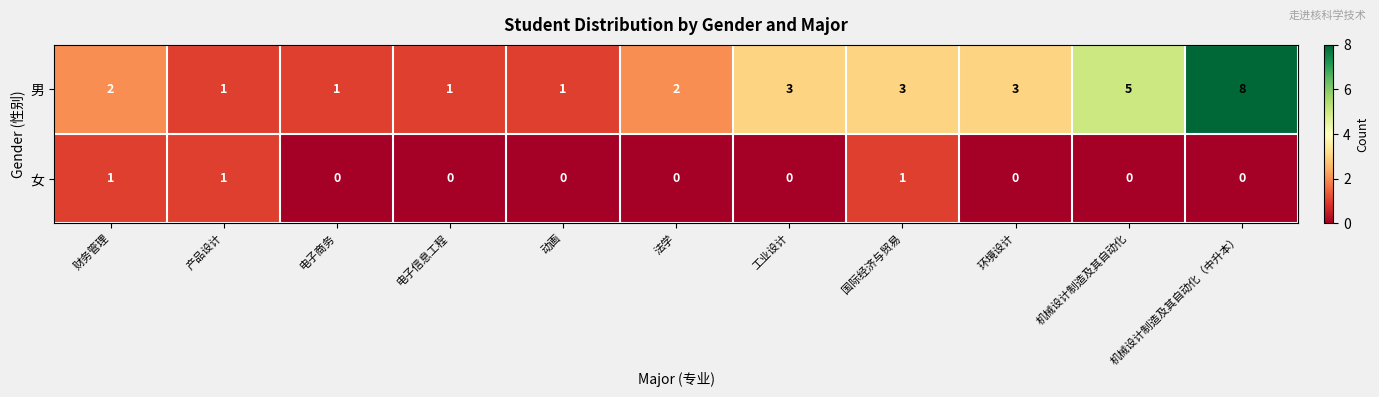

Count the number of categories in the chart.

11